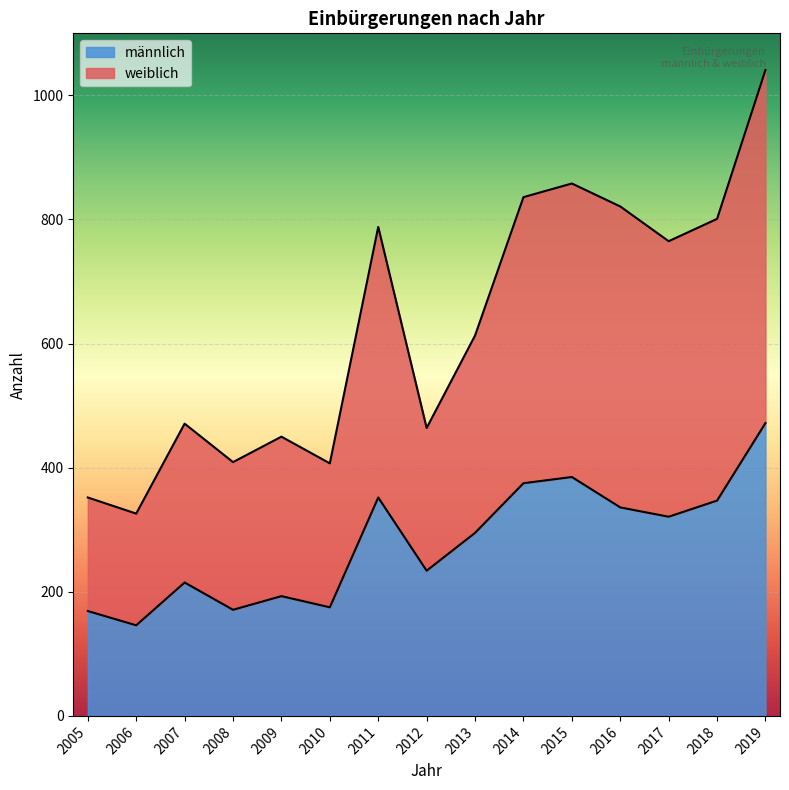

Where is the first local minimum for männlich?

2006